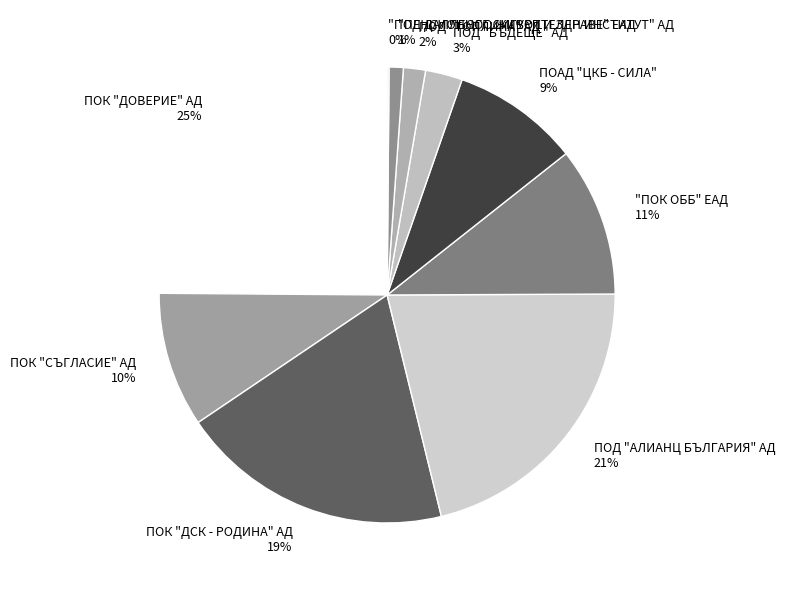

The ПОАД "ЦКБ - СИЛА" slice represents 1% of the pie. True or false?

False